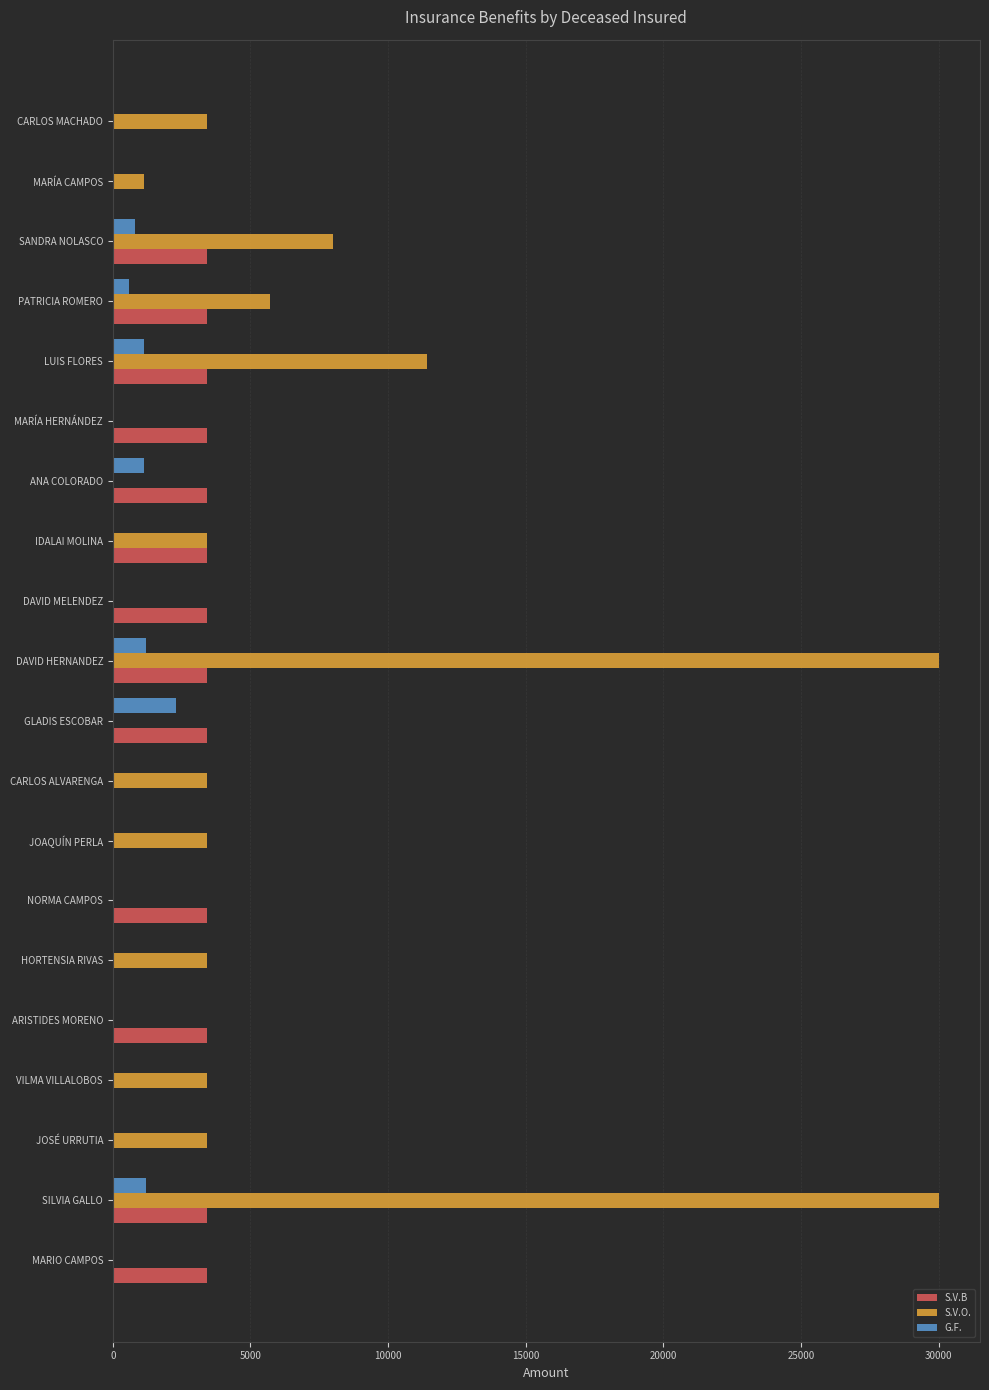

What is the approximate value of S.V.O. at HORTENSIA RIVAS?

3428.6